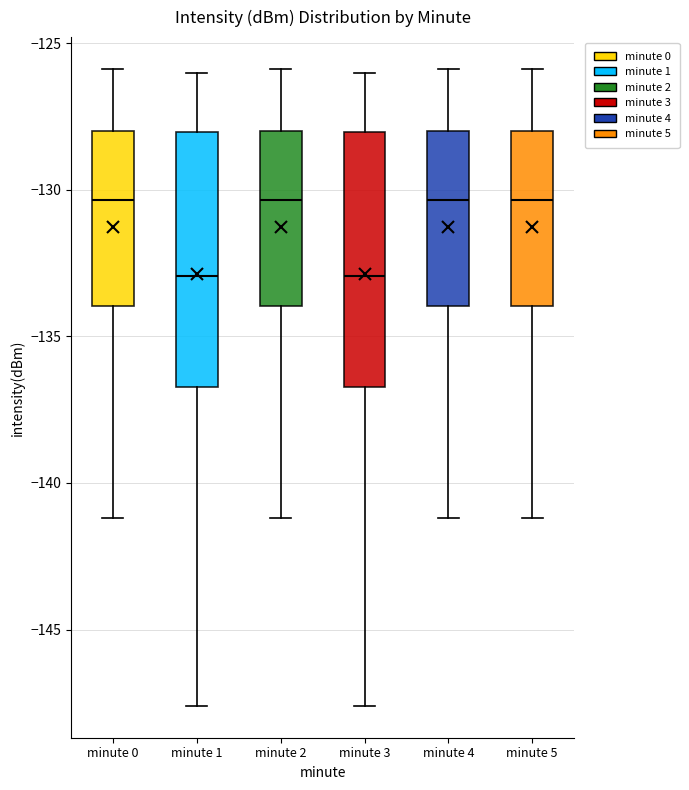

Where is the lower edge of the box for minute 2 on the y-axis? The values are not printed on the chart, so give them approximately, as read against the axis.

-134.0